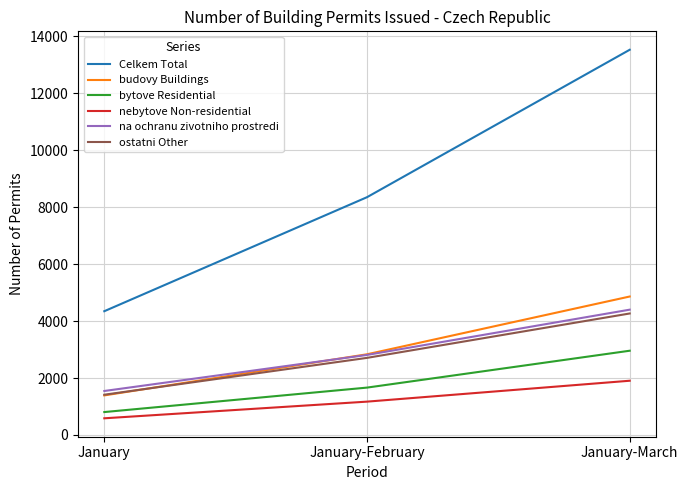

The bytove Residential series shows 2835 at January-February. True or false?

False